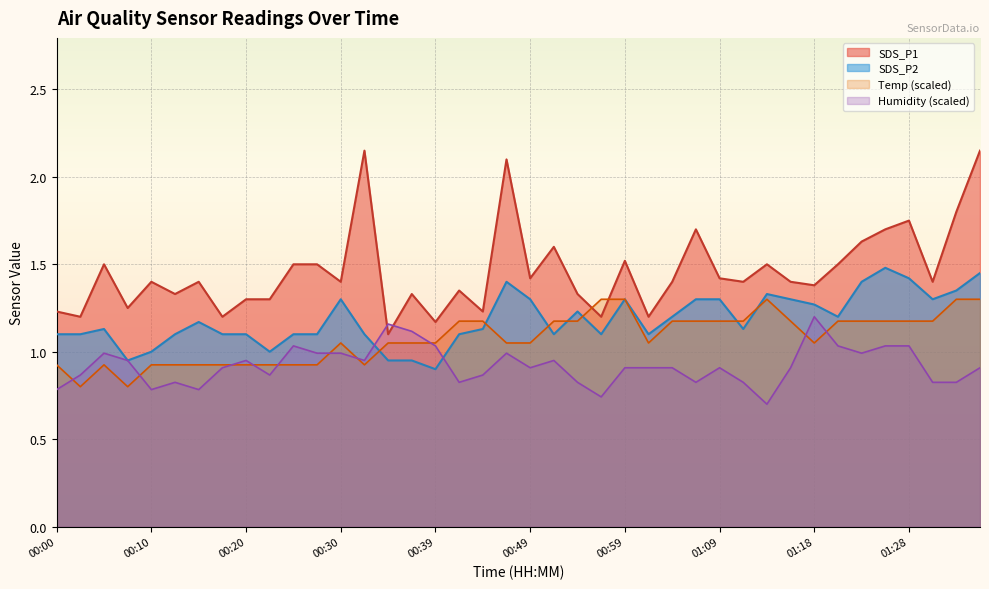

True or false: SDS_P2 and SDS_P1 intersect in this chart.

False